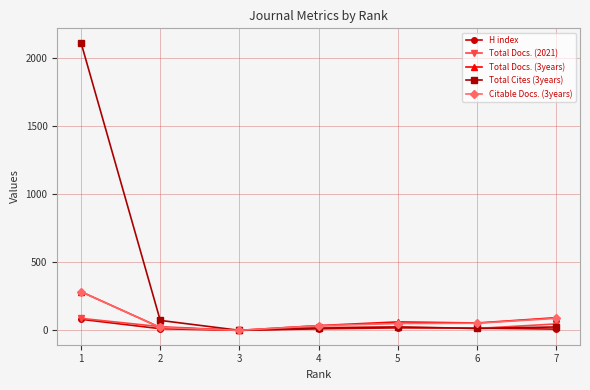

Which series has the largest range (max minus min)?

Total Cites (3years)